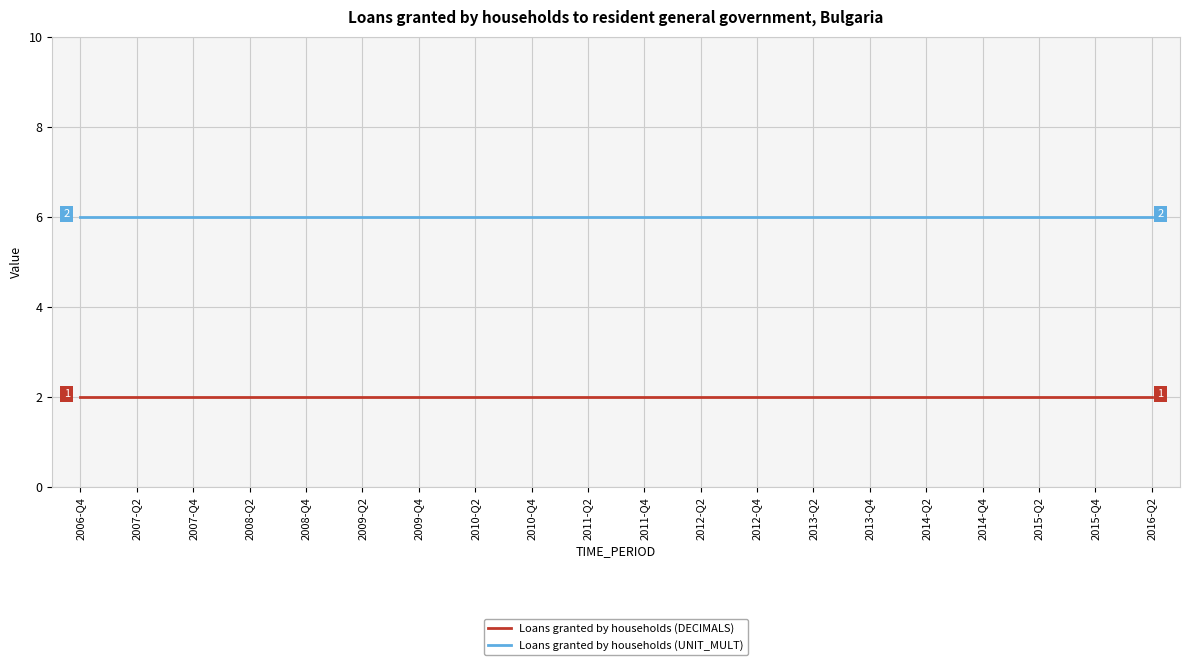

True or false: Loans granted by households (DECIMALS) and Loans granted by households (UNIT_MULT) intersect in this chart.

False